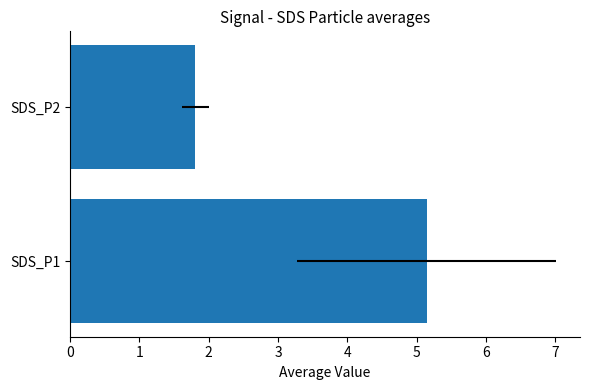

Read the value at SDS_P1.

5.1